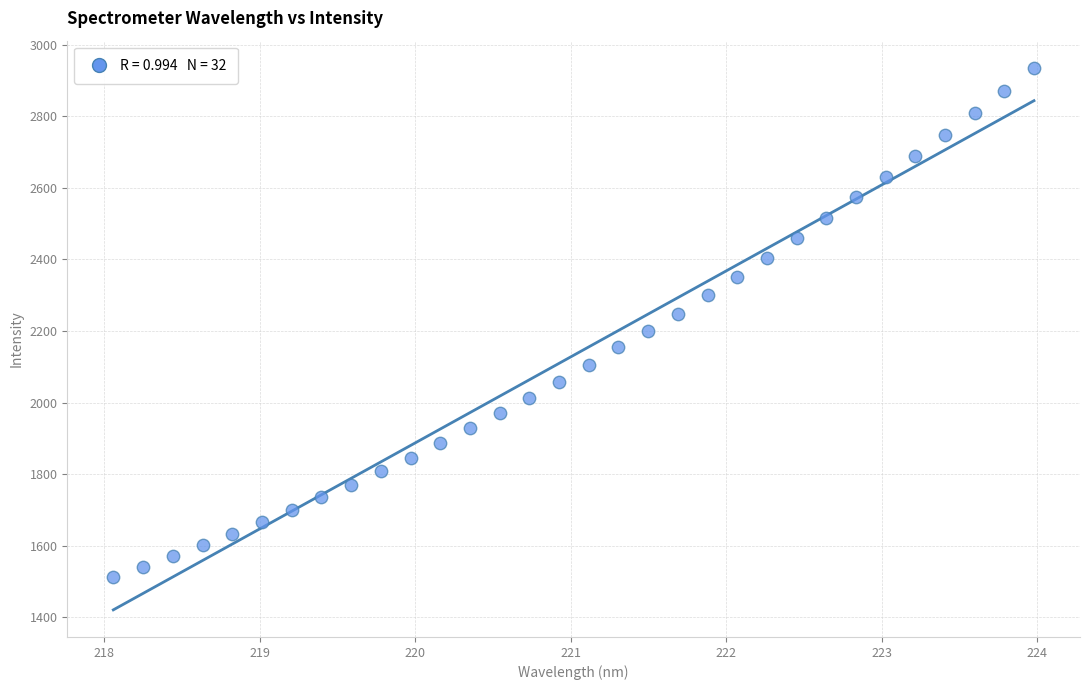

What is the range of Y values (max minus min)?

1423.3